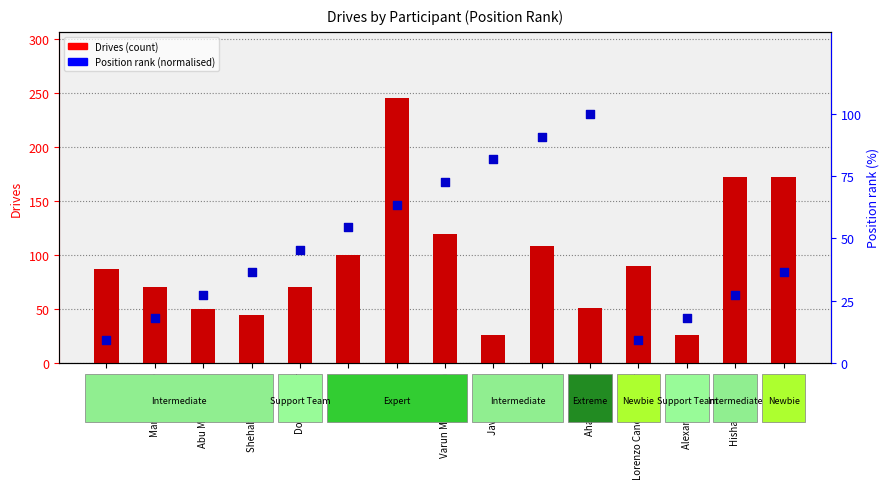

At which category is the sum across all series the highest?

Looper